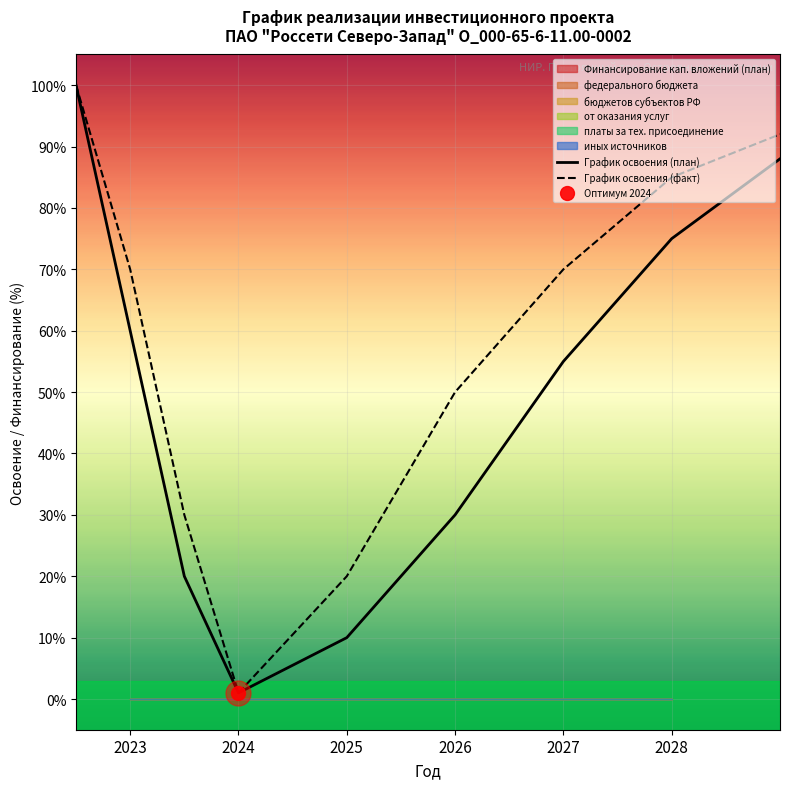

What is the highest value of the График освоения (факт) series?

100